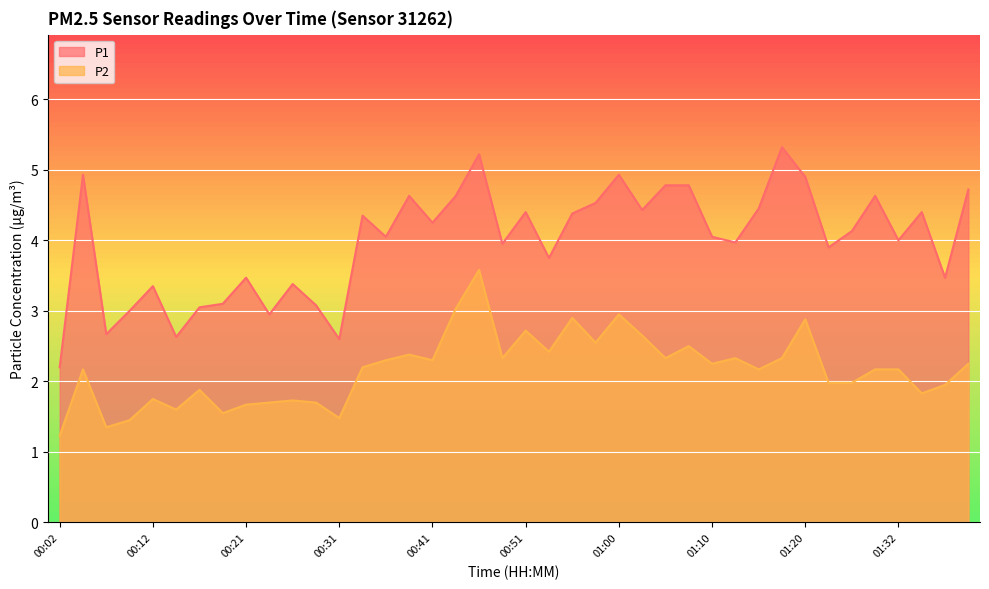

At which category does P1 reach its first local valley?

00:07